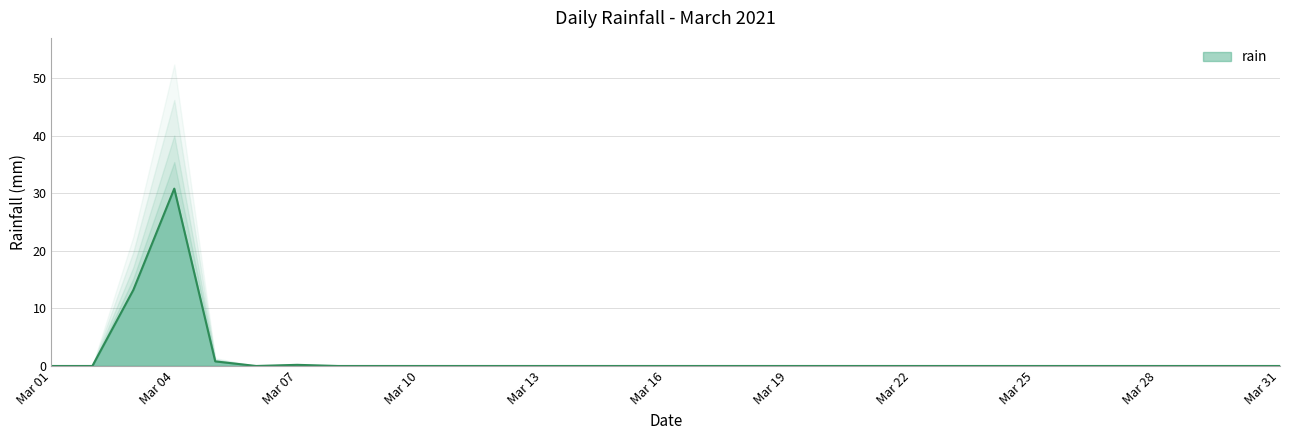

What is the value of the 3rd point from the left?

13.2